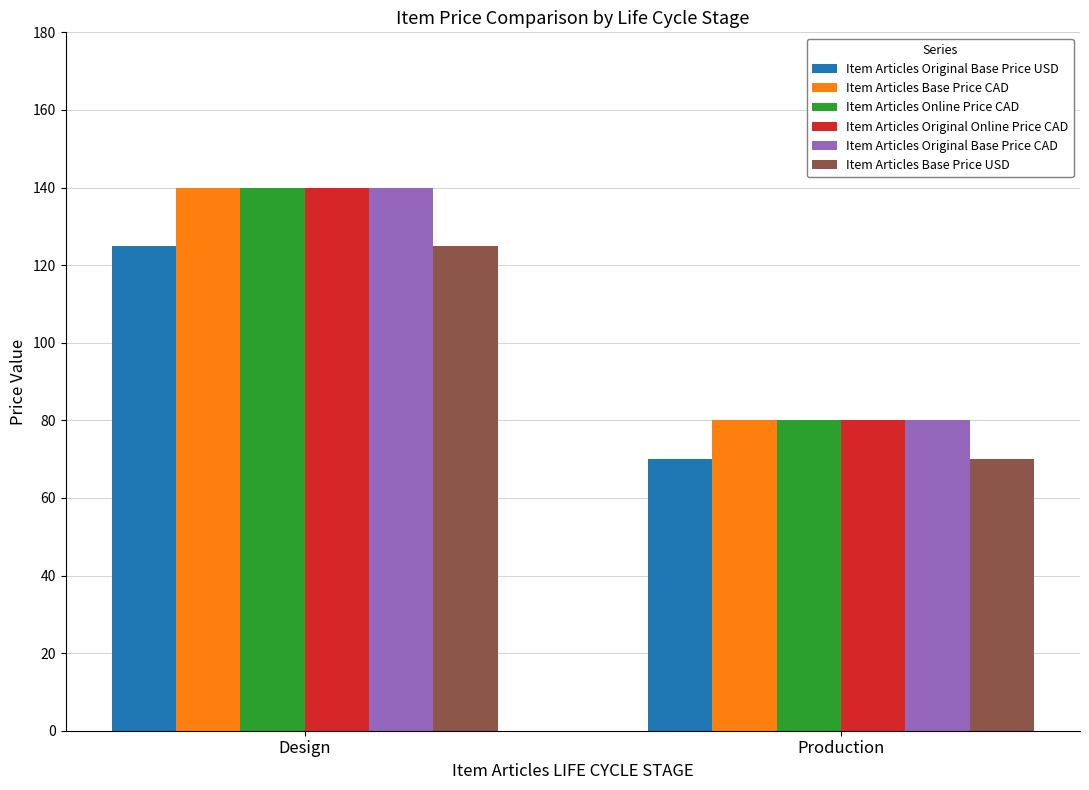

How many data points in Item Articles Original Base Price USD are less than 125?

1